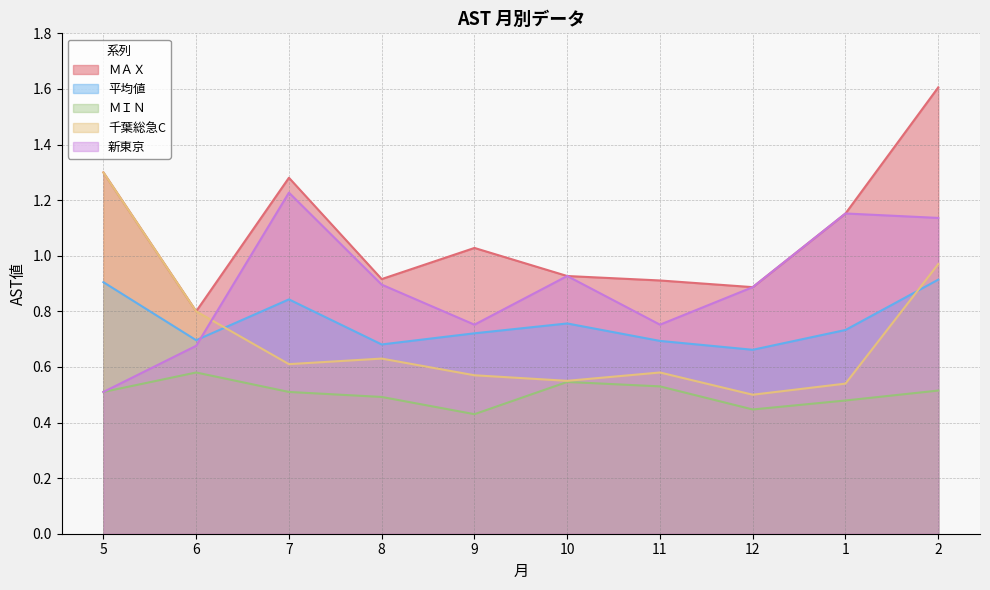

Reading left to right, list all the values displayed in this chart.

ＭＡＸ: 1.3	0.8	1.3	0.9	1.0	0.9	0.9	0.9	1.2	1.6
平均値: 0.9	0.7	0.8	0.7	0.7	0.8	0.7	0.7	0.7	0.9
ＭＩＮ: 0.5	0.6	0.5	0.5	0.4	0.5	0.5	0.4	0.5	0.5
千葉総急C: 1.3	0.8	0.6	0.6	0.6	0.5	0.6	0.5	0.5	1.0
新東京: 0.5	0.7	1.2	0.9	0.8	0.9	0.8	0.9	1.2	1.1